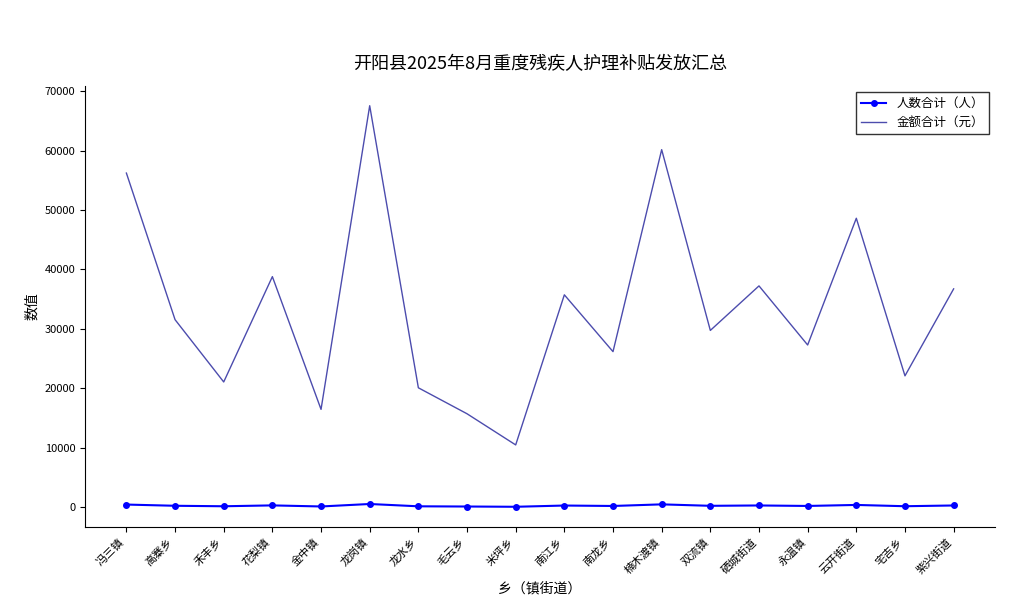

True or false: 金额合计（元） has a value of 60160 at 楠木渡镇.

True